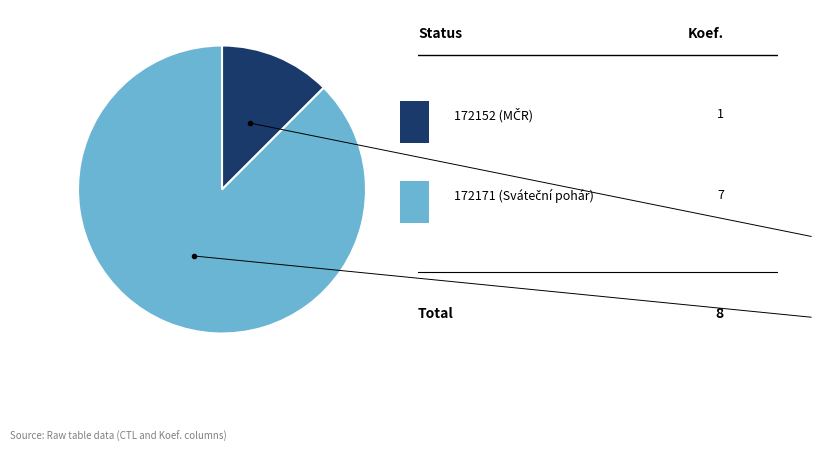

Is there a majority slice in this chart?

Yes